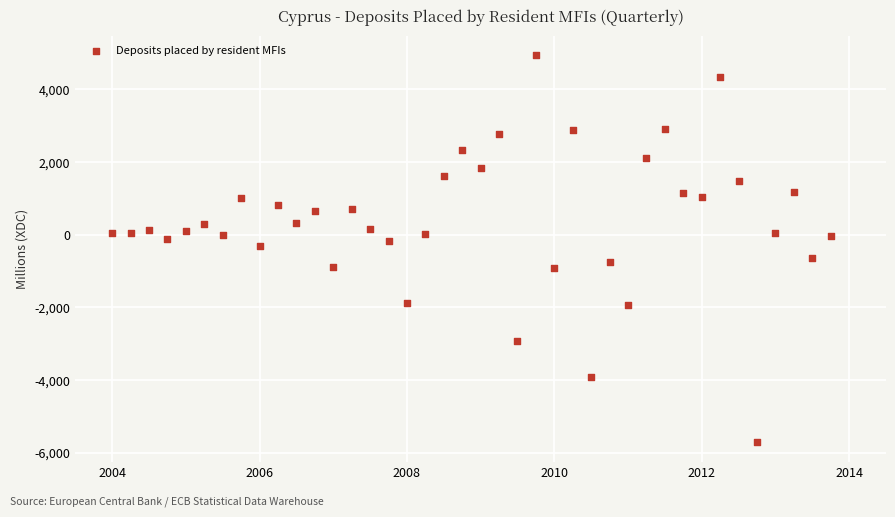

What is the range of Y values (max minus min)?

10649.3